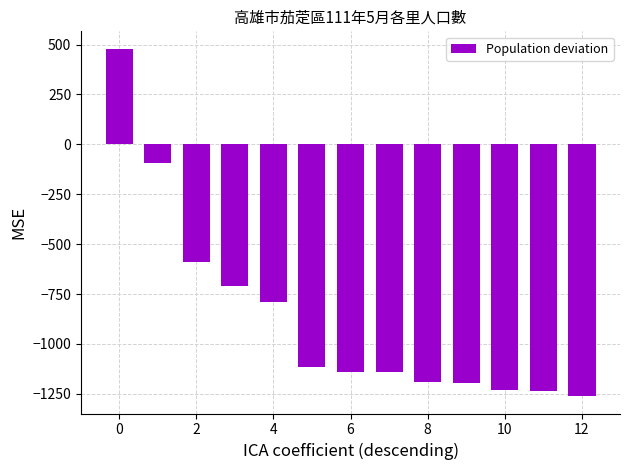

What is the minimum value shown in the chart?

-1261.5